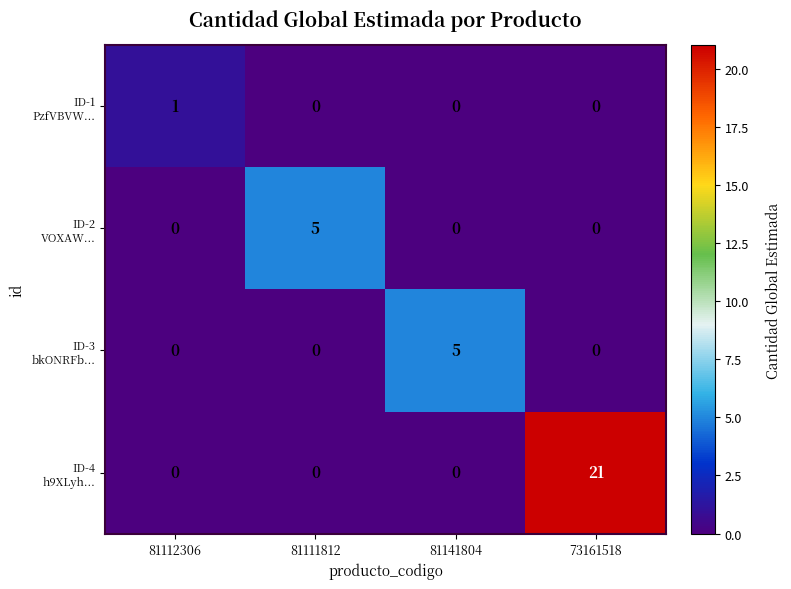

What is the difference between the highest and lowest values at 81111812?

5